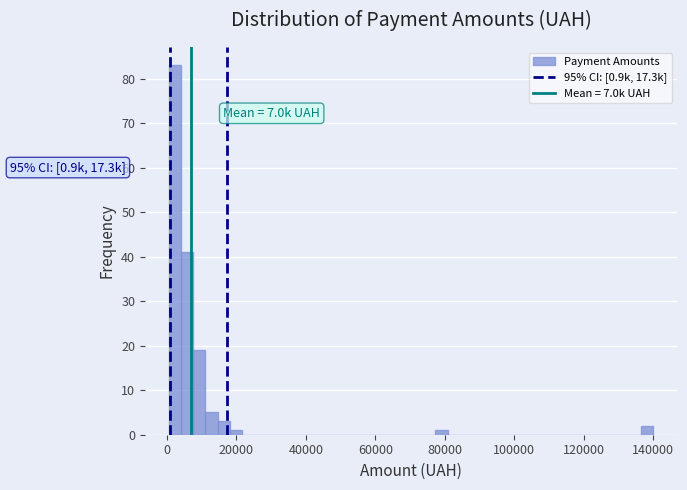

Read against the x-axis, roughly where is the centre of the tallest bar?

2000